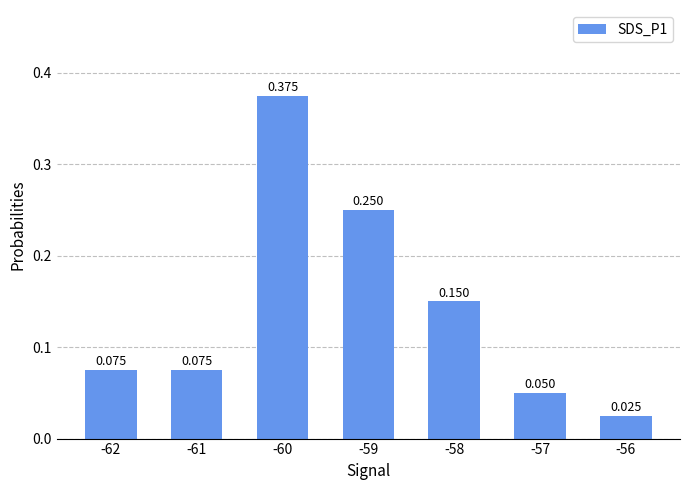

True or false: the data shows 0.6 at -60.

False